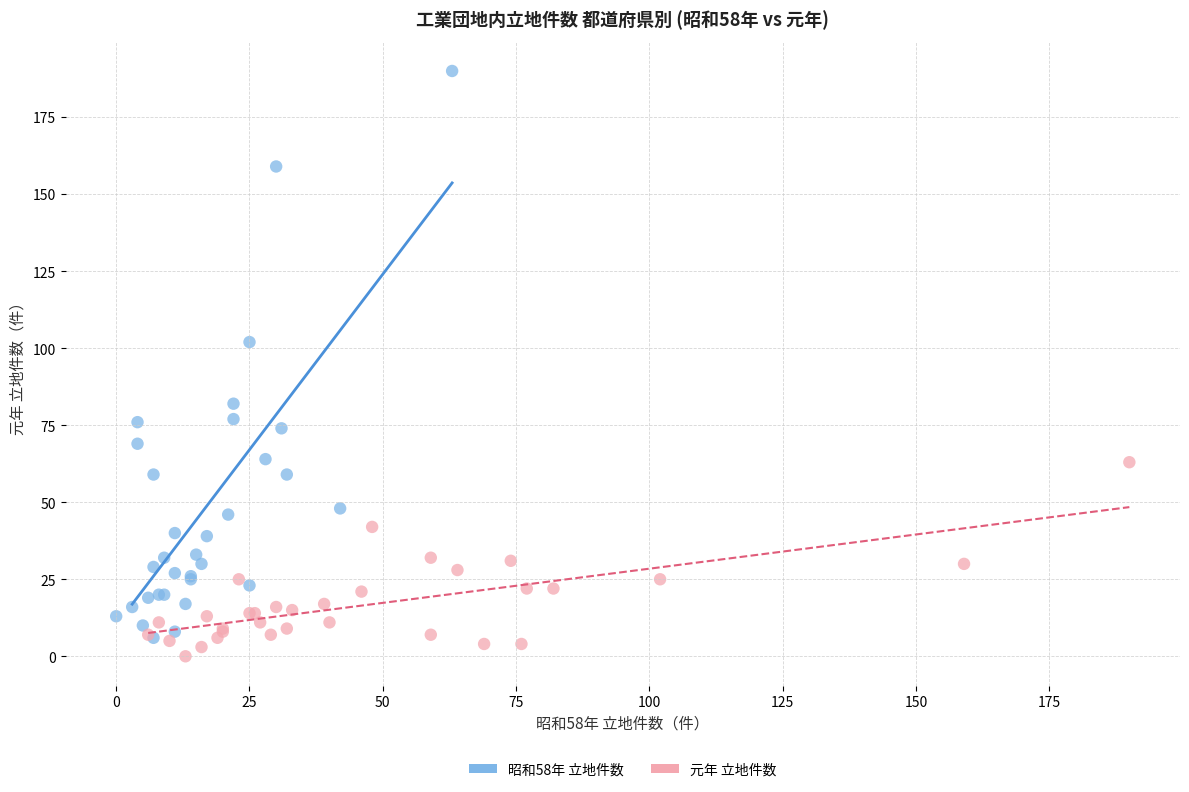

Which series reaches the maximum Y coordinate?

昭和58年 立地件数